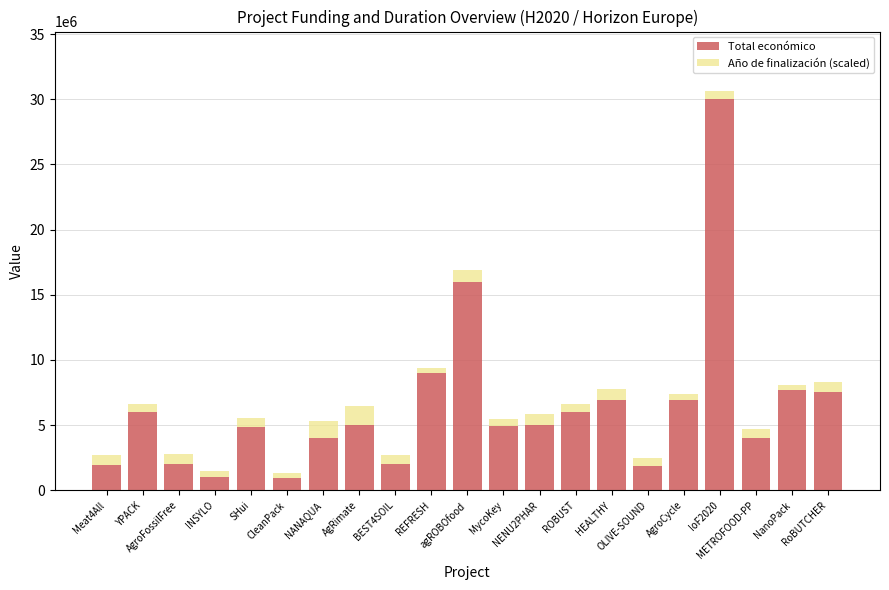

Does the chart contain stacked bars?

Yes